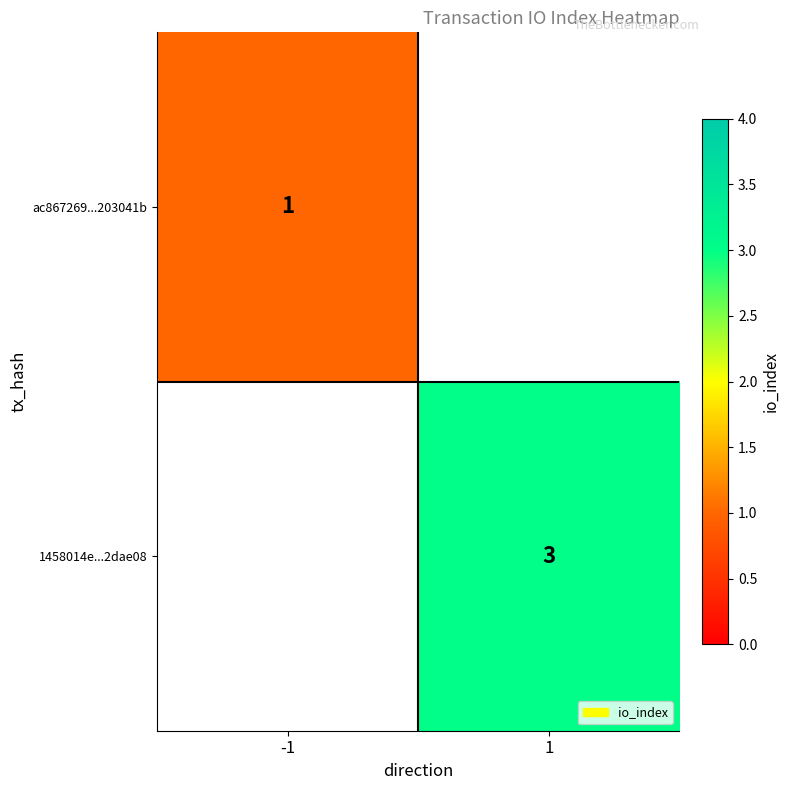

The ac867269...203041b series shows 0 at -1. True or false?

False